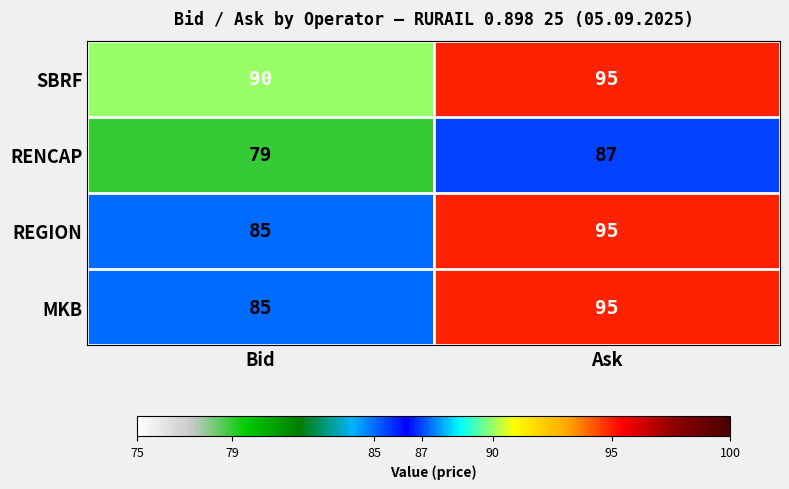

How many data points in MKB are less than 95?

1